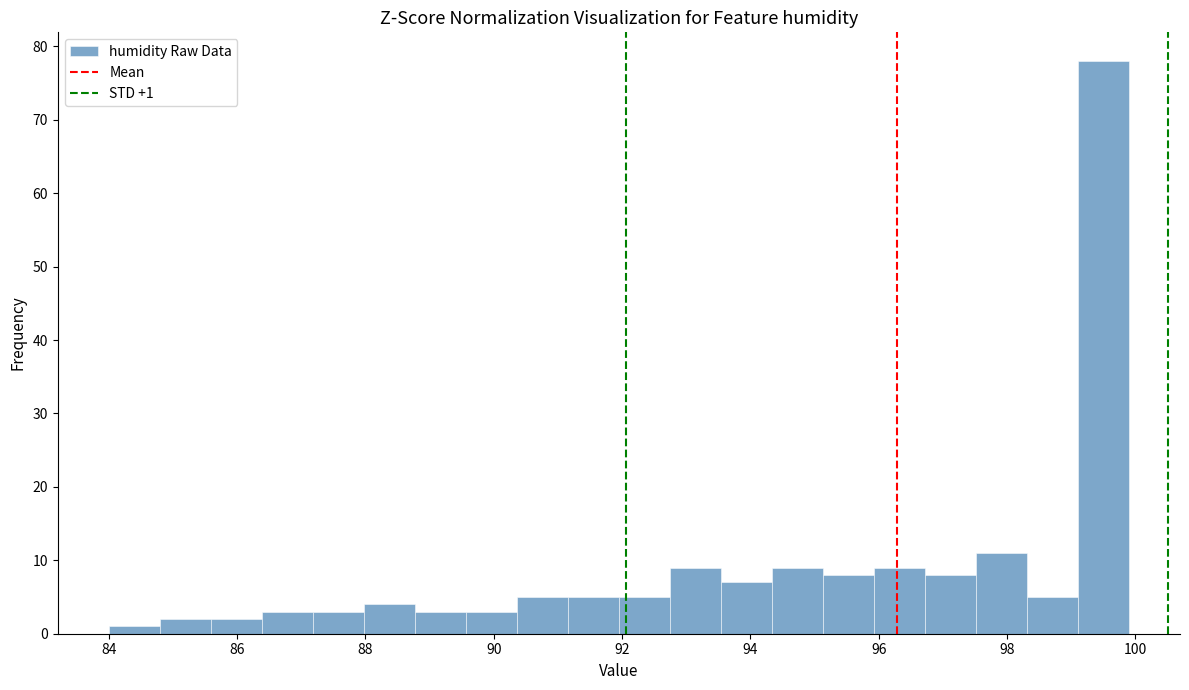

Read against the x-axis, roughly where is the centre of the tallest bar?

99.6